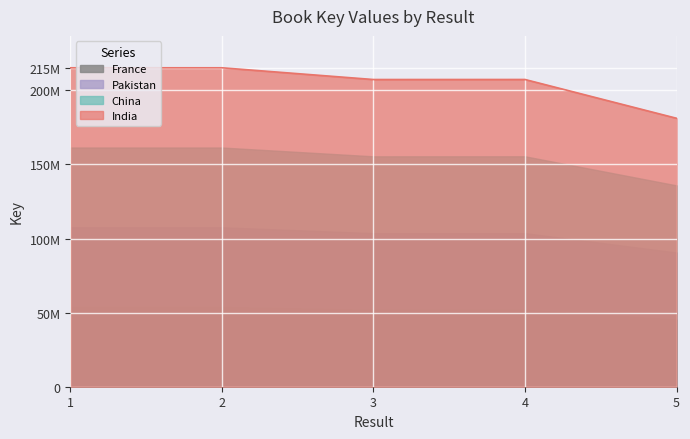

Where does the data first go above 207292938?

1